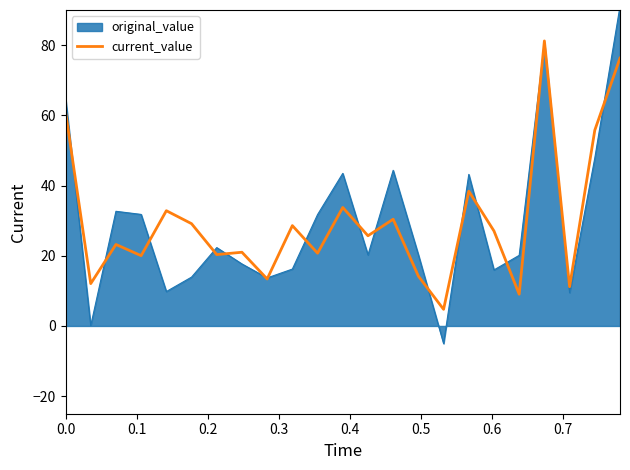

Rank the series by their maximum value, from lowest to highest.

current_value, original_value